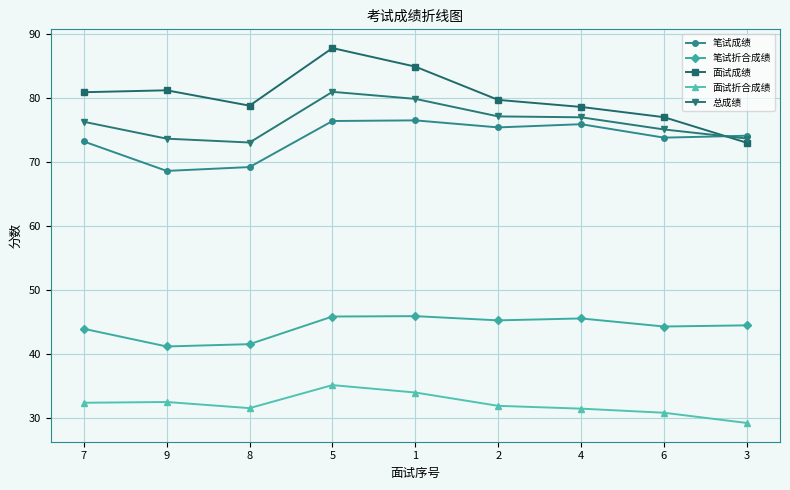

How many lines are shown in the chart?

5